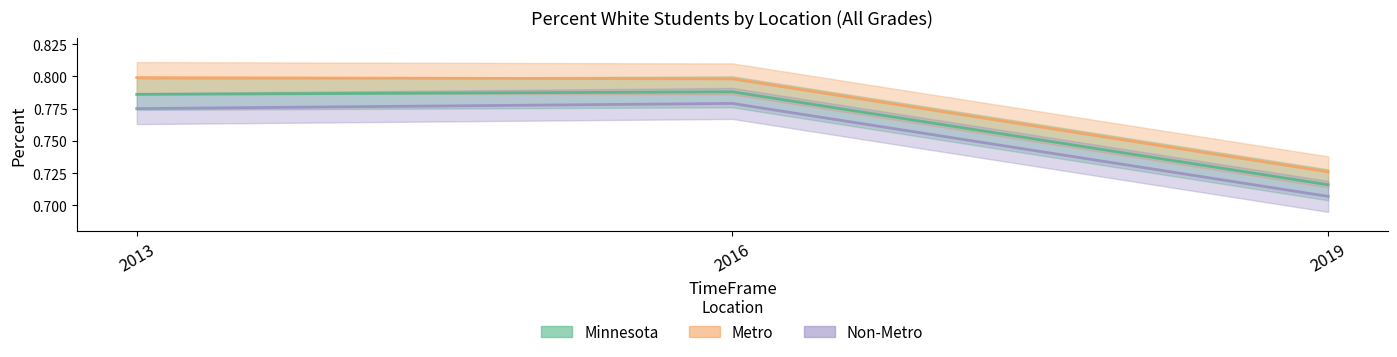

What is the value of the Minnesota point at the 2nd from the left?

0.8